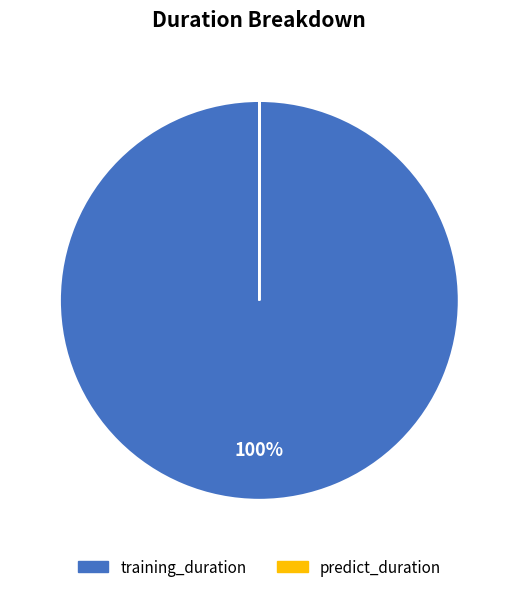

Which category has the biggest portion of the pie?

training_duration